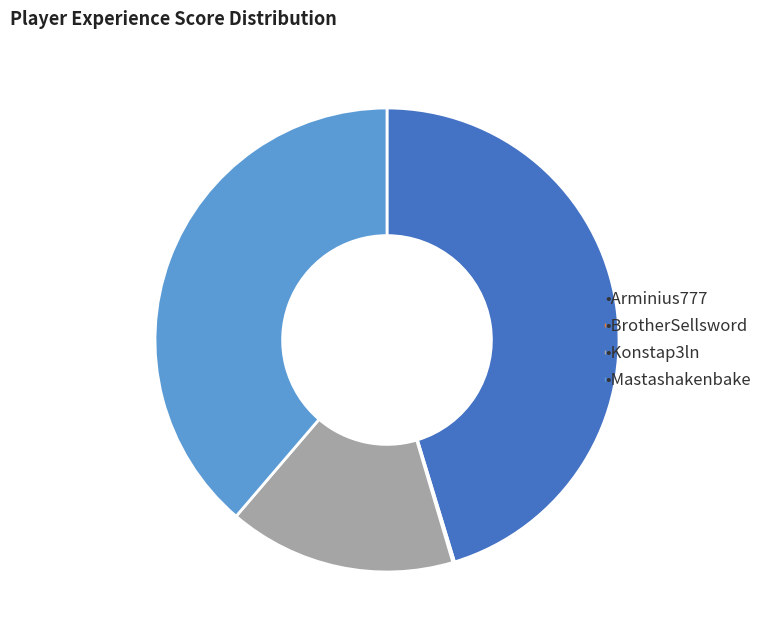

Is there any slice that represents more than half of the pie?

No